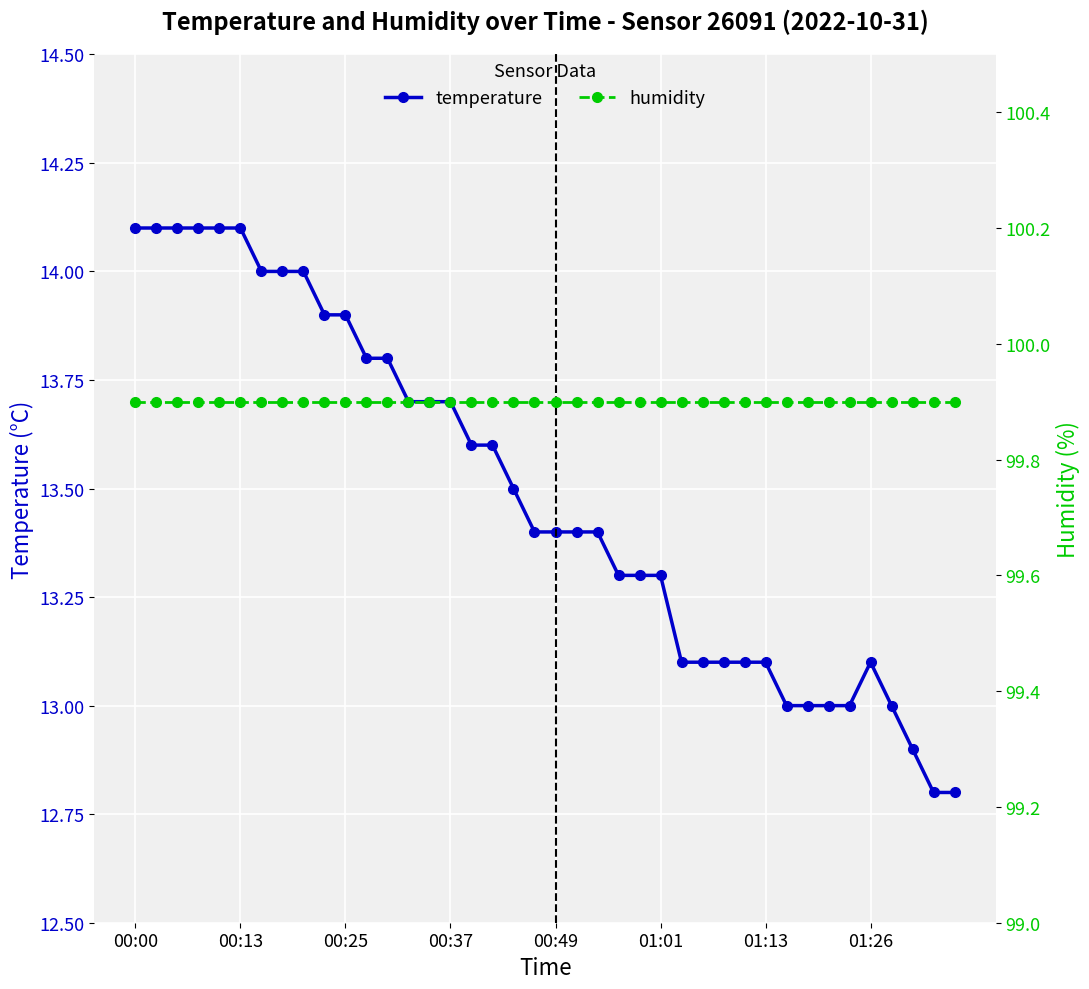

What is the minimum value for humidity?

99.9